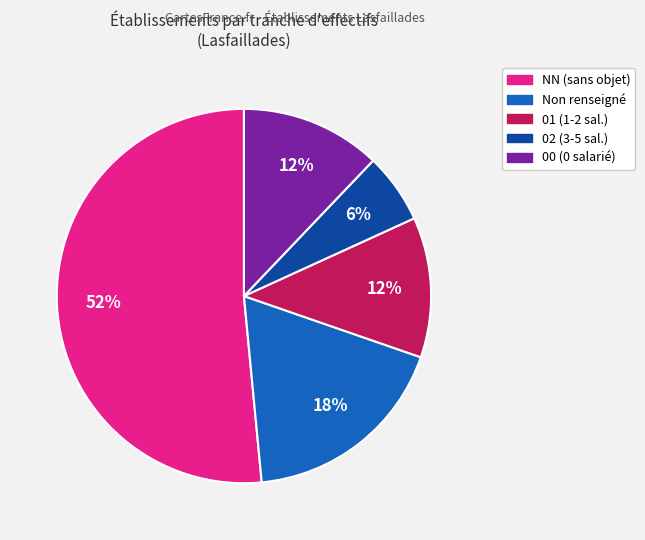

Does any single category account for the majority?

Yes